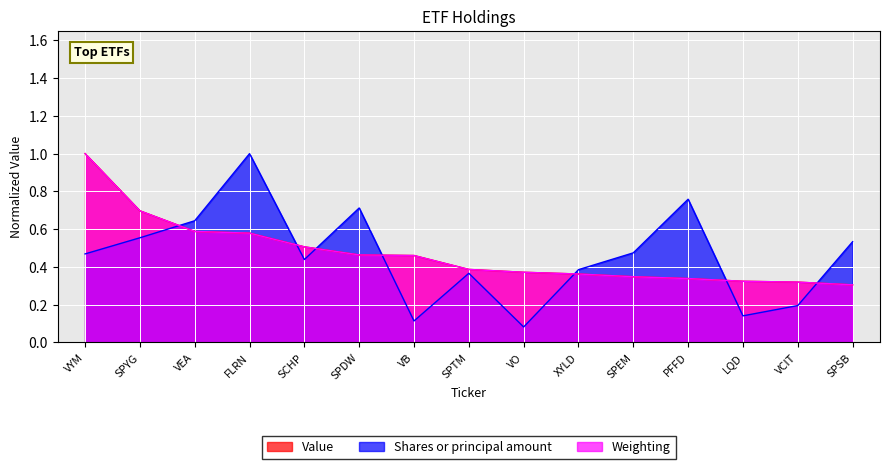

What position from the right is SPDW?

10